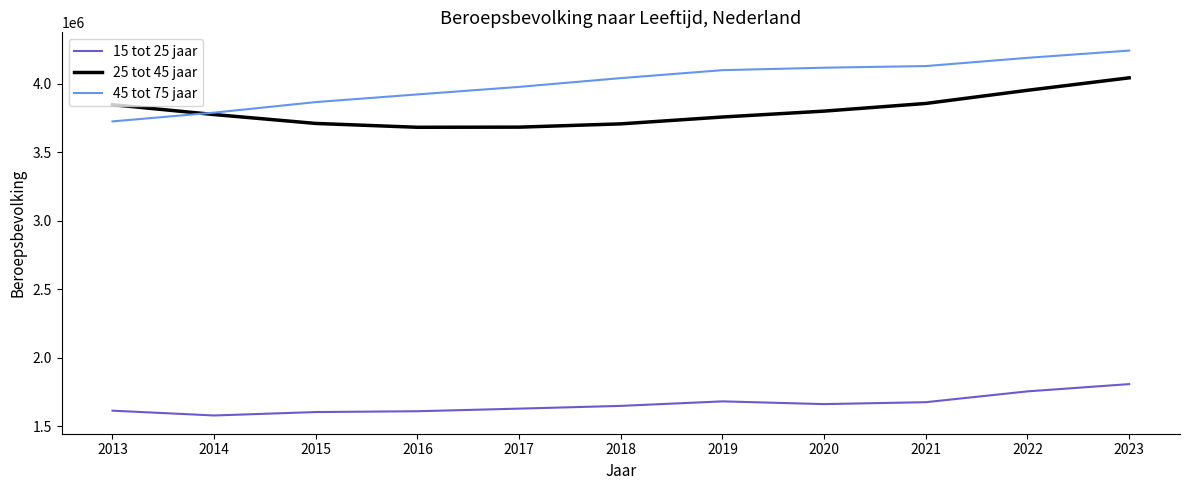

What is the difference between the 15 tot 25 jaar values at 2017 and 2016?

19000